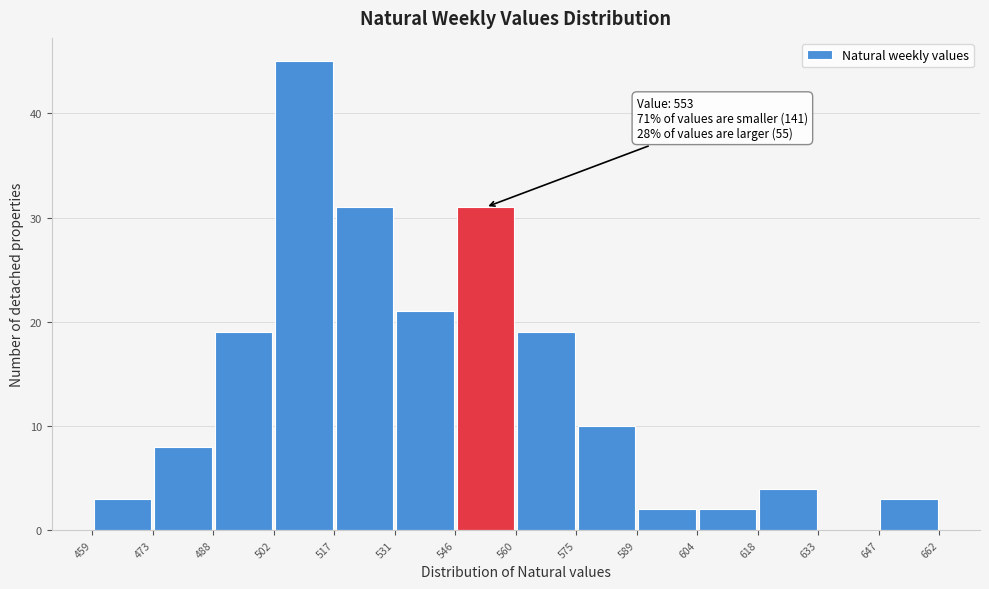

Which range on the x-axis has the tallest bar?

502 to 517